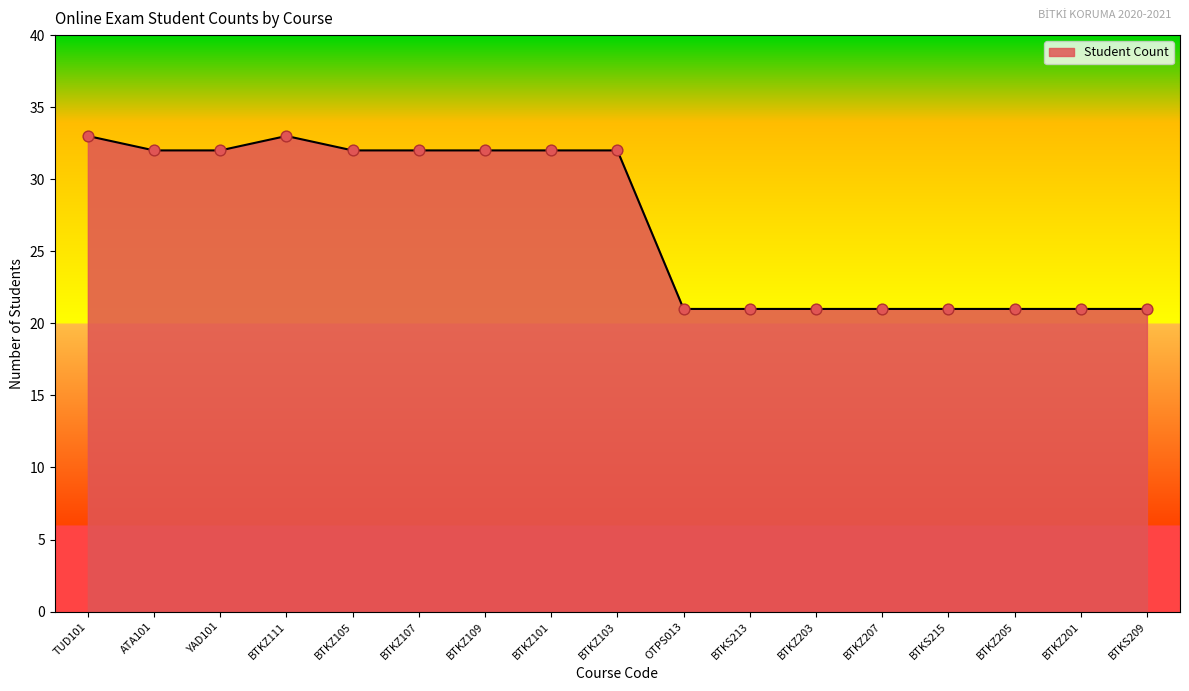

Approximately how many times larger is the value at ATA101 compared to BTKZ107?

1.0